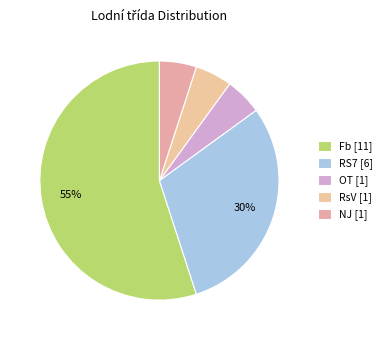

Approximately how many times larger is the value at RS7 compared to Fb?

0.5